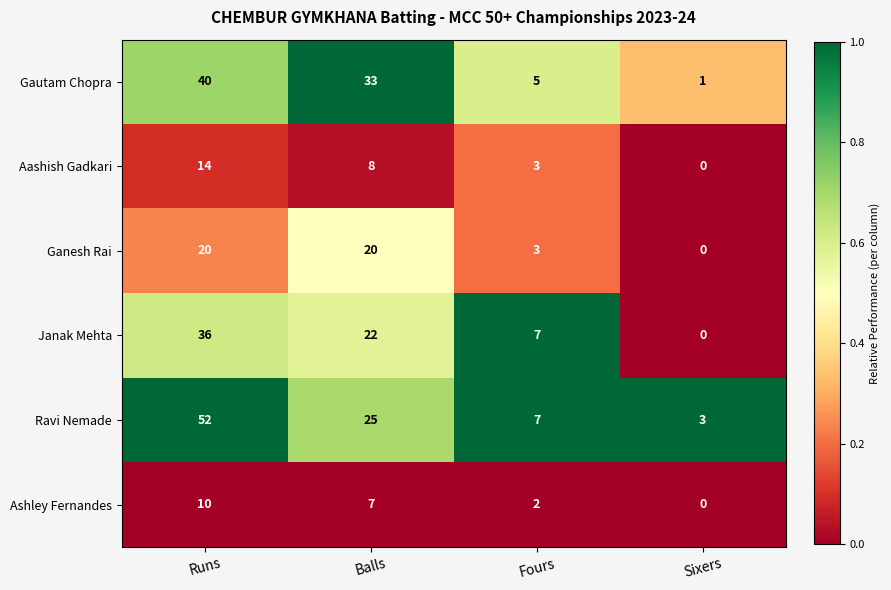

List the series in order of their peak value, highest first.

Ravi Nemade, Gautam Chopra, Janak Mehta, Ganesh Rai, Aashish Gadkari, Ashley Fernandes